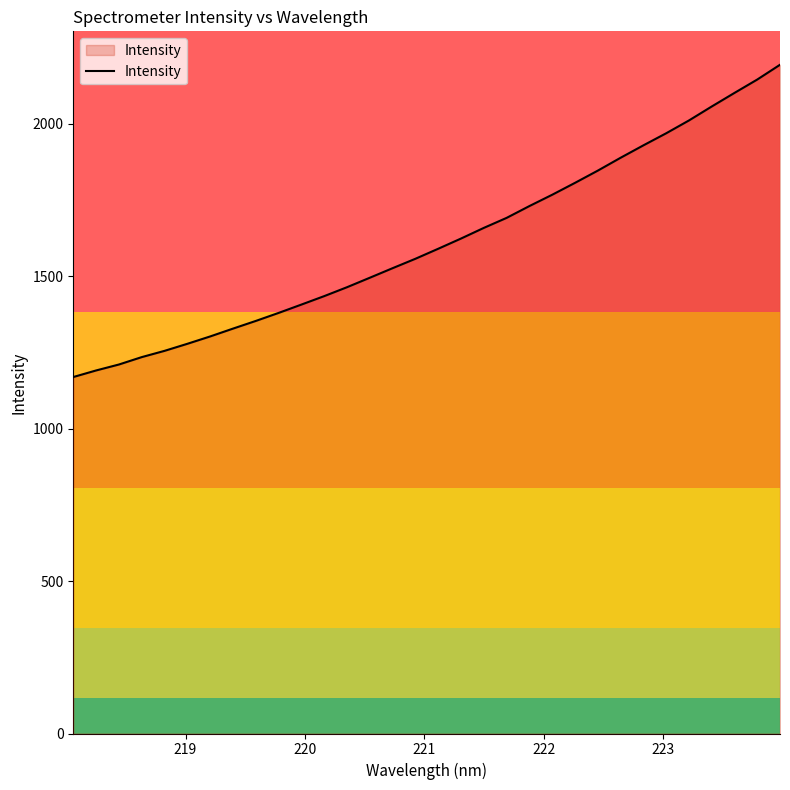

What is the difference between the maximum and minimum values?

1024.4